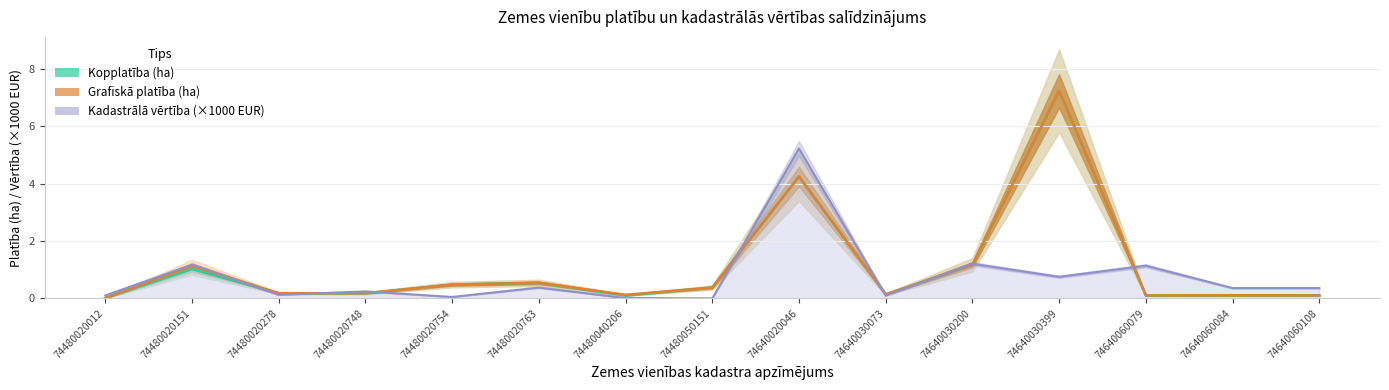

How many intersections are there between Grafiska platiba and Kadastrala vertiba?

8